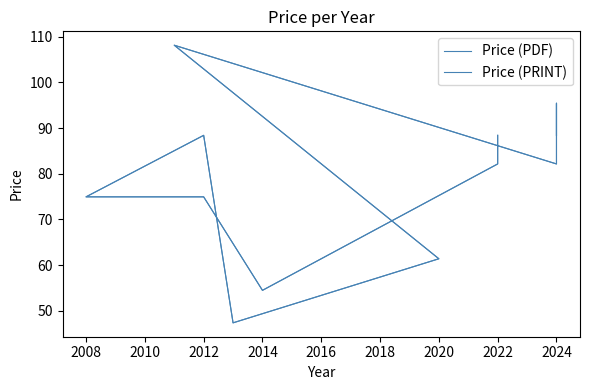

List the series in order of their peak value, lowest first.

Price (PDF), Price (PRINT)